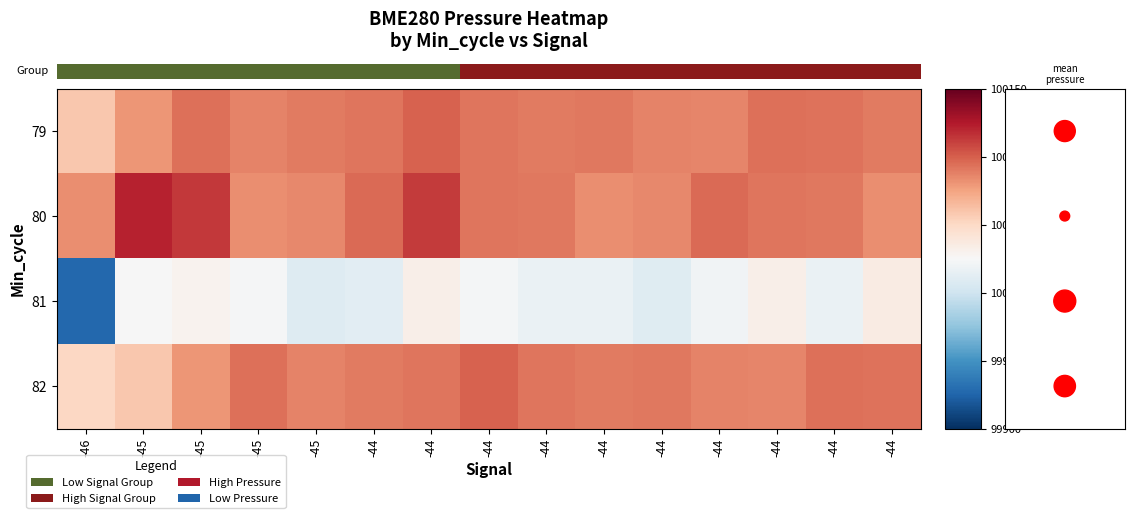

The 80 series shows 100091.8 at -44. True or false?

True